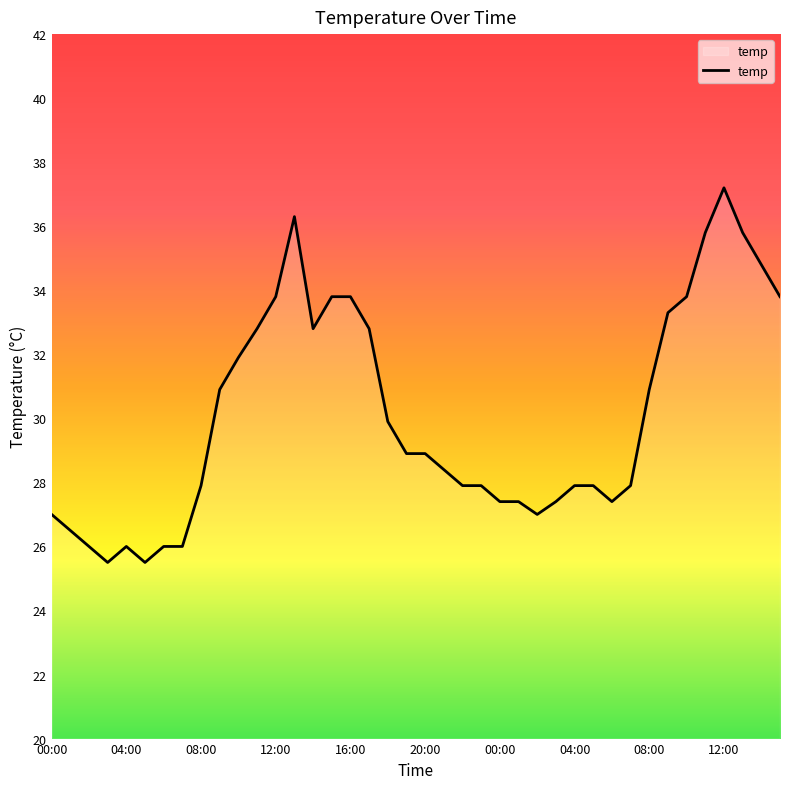

What is the greatest value displayed?

37.2